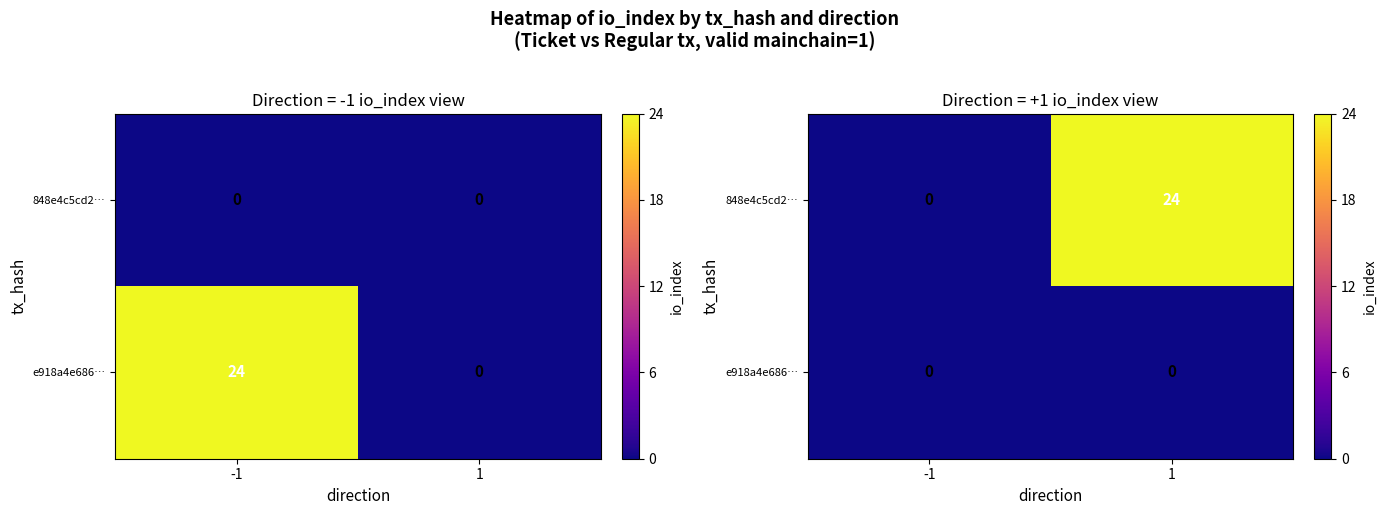

What is the sum of all 848e4c5cd2… values?

24